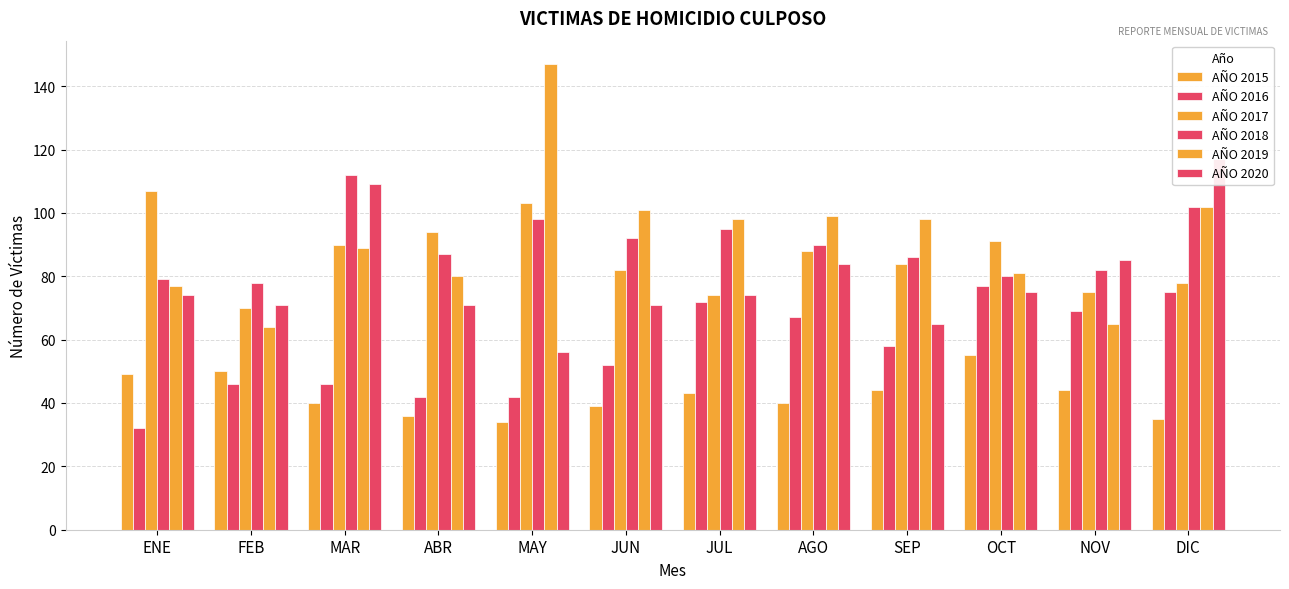

Where does the AÑO 2018 series first go above 90?

MAR